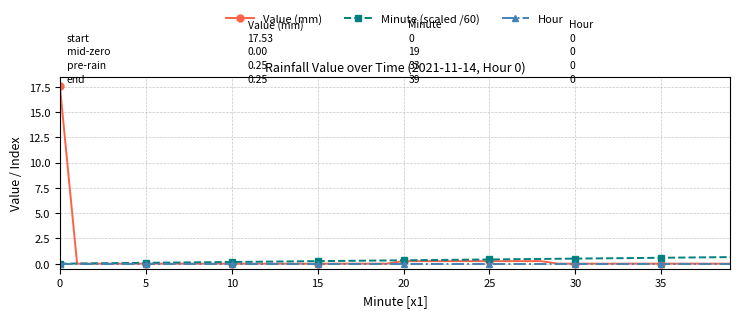

List the series in order of their overall mean, highest first.

Value (mm), Minute (scaled /60), Hour